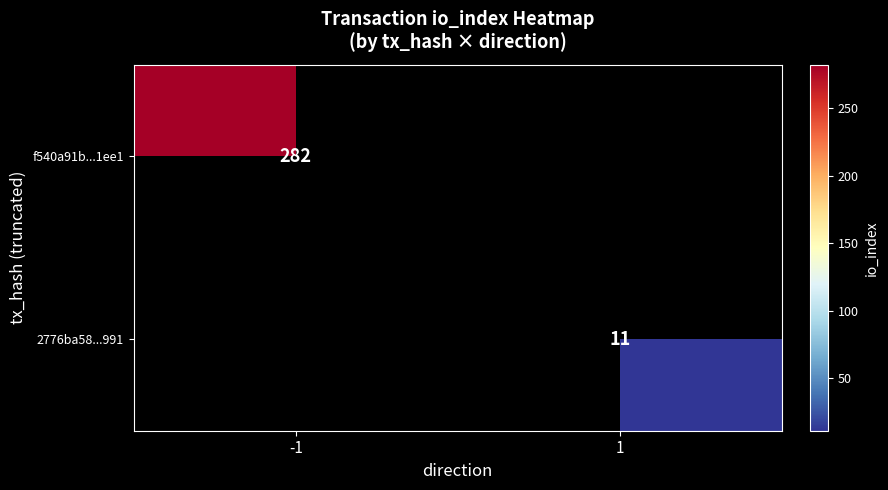

Which category has the highest value across all series?

-1